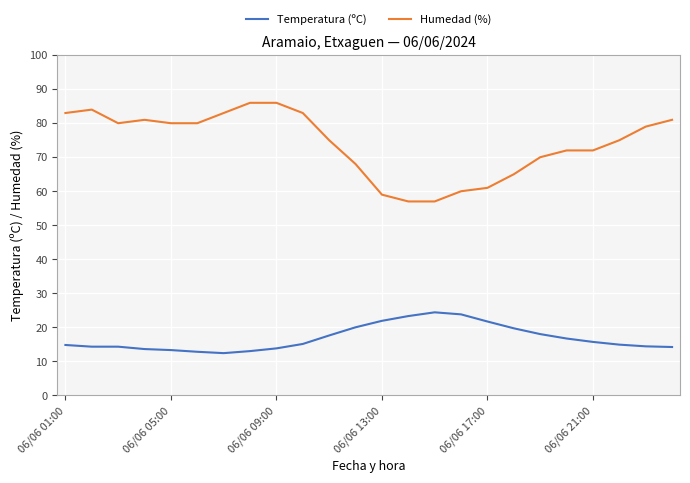

Which series has the widest spread of values?

Humedad (%)